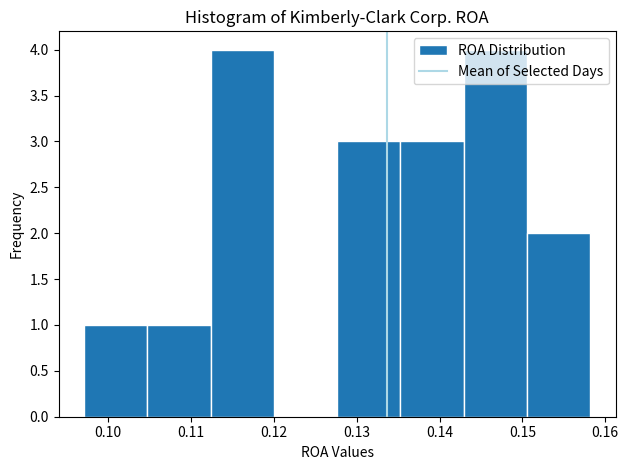

Reading left to right, transcribe this chart: for each bar, give the range it covers on the x-axis and its height. Neither the bar edges nor the heights are printed on the chart, so give them approximately, as read against the axes.

0.097 to 0.105: 1
0.105 to 0.112: 1
0.112 to 0.120: 4
0.120 to 0.128: 0
0.128 to 0.135: 3
0.135 to 0.143: 3
0.143 to 0.151: 4
0.151 to 0.158: 2